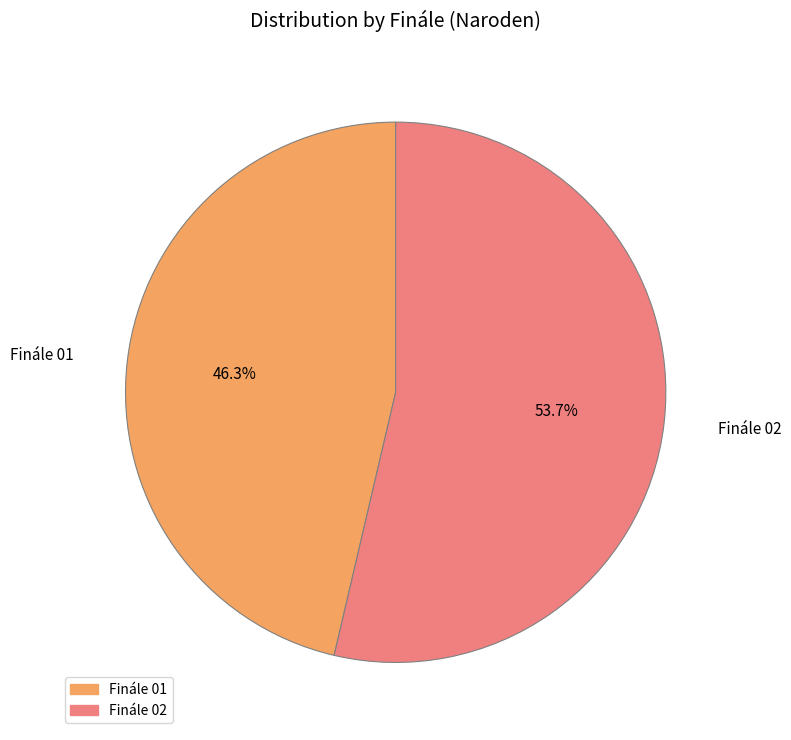

Does Finále 01 account for over 50% of the chart?

No